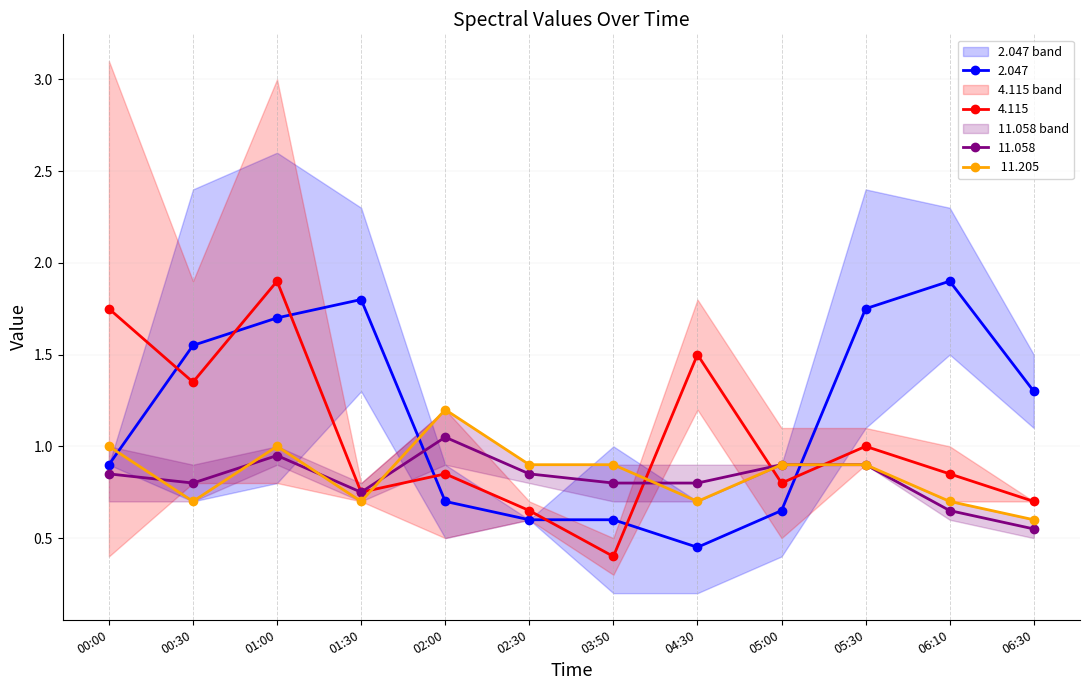

What is the highest value of the 4.115 series?

1.9